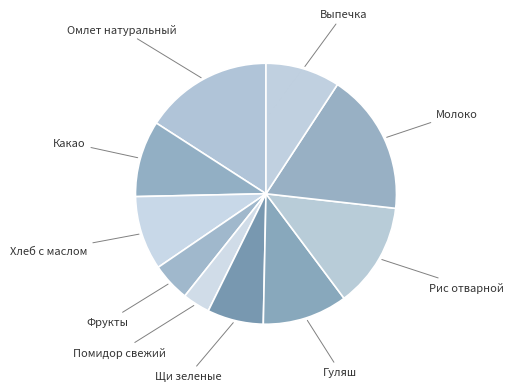

What is the ratio of the value at Помидор свежий to the value at Выпечка?

0.4